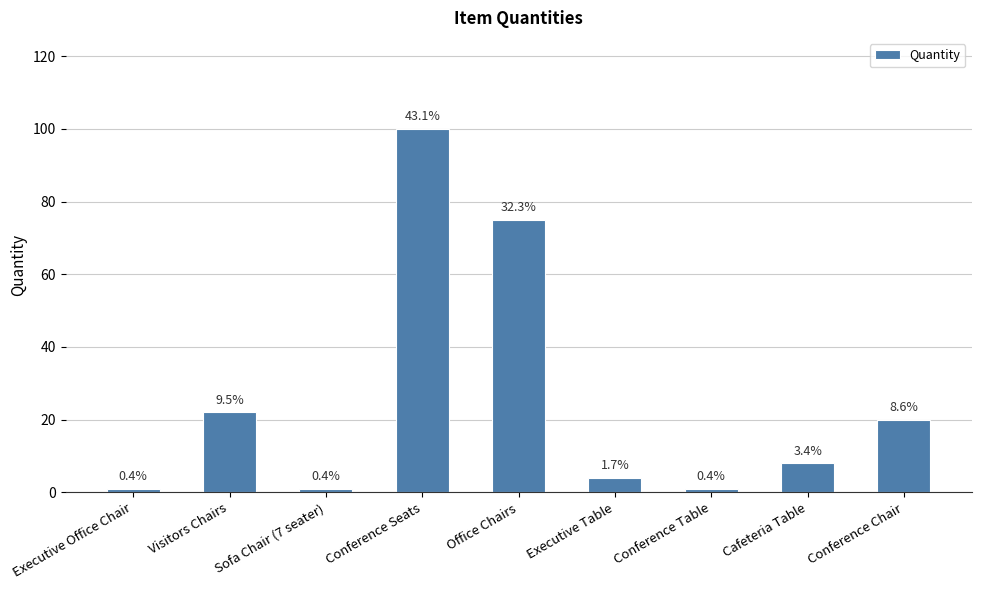

Does the chart contain any negative values?

No